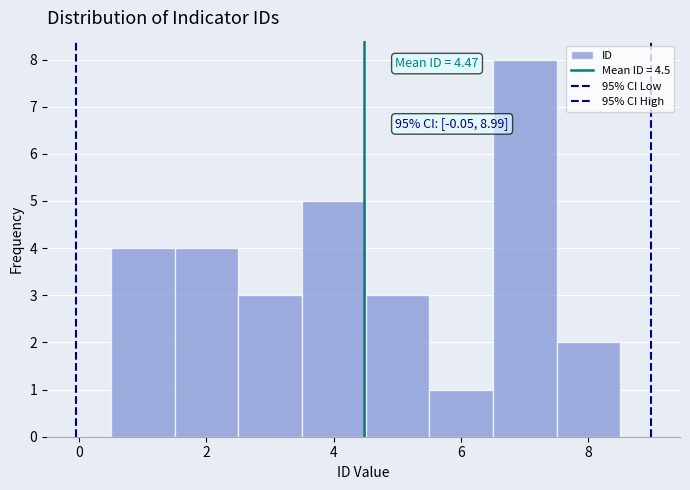

Which range on the x-axis has the tallest bar?

6.5 to 7.5